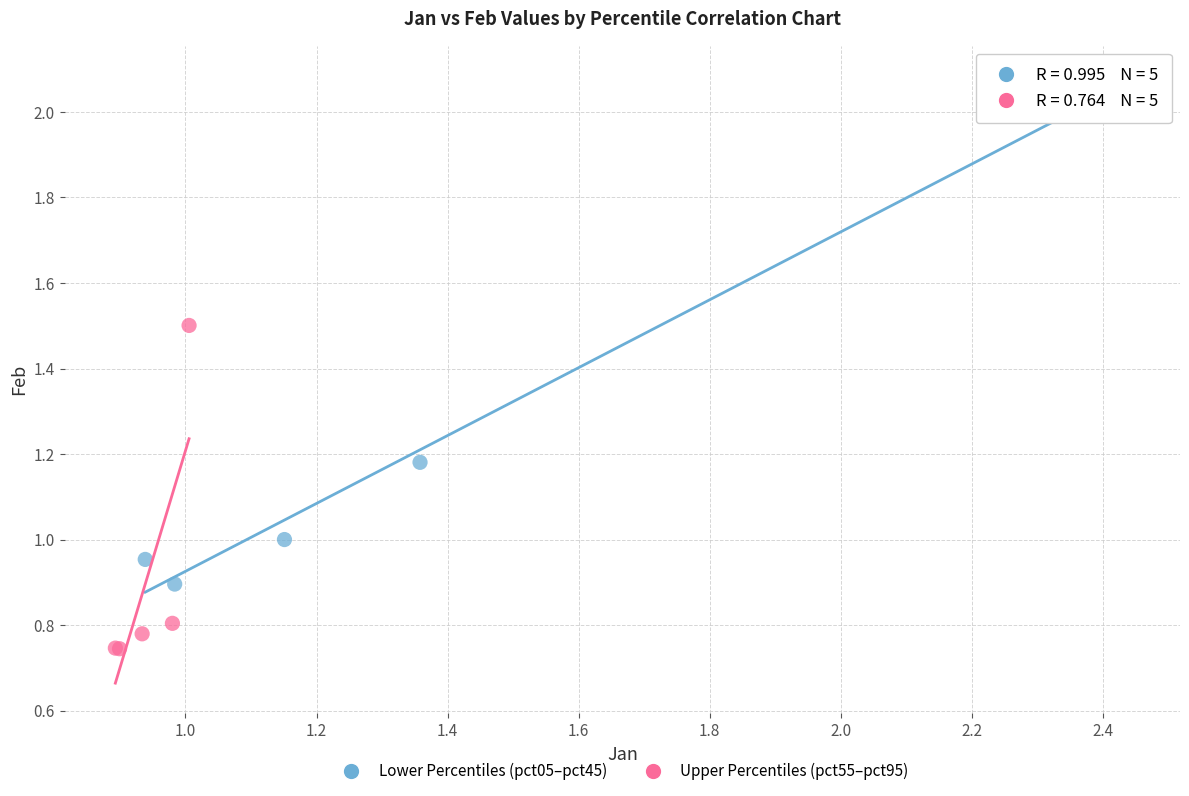

Which series contains the highest Y value?

Lower Percentiles (pct05–pct45)